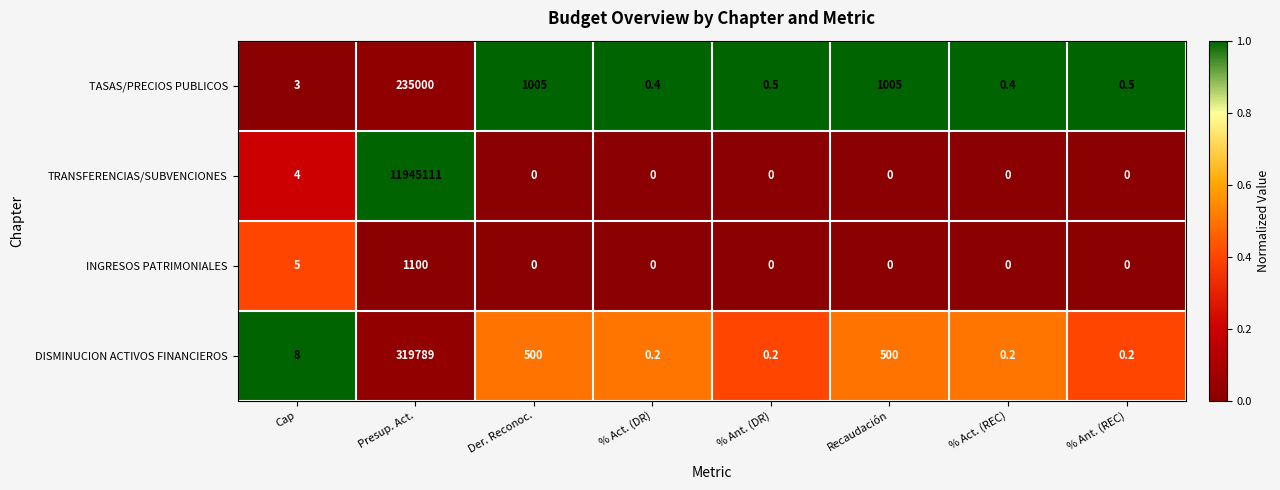

What is the difference between the maximum and minimum values in the TRANSFERENCIAS/SUBVENCIONES series?

11945111.0